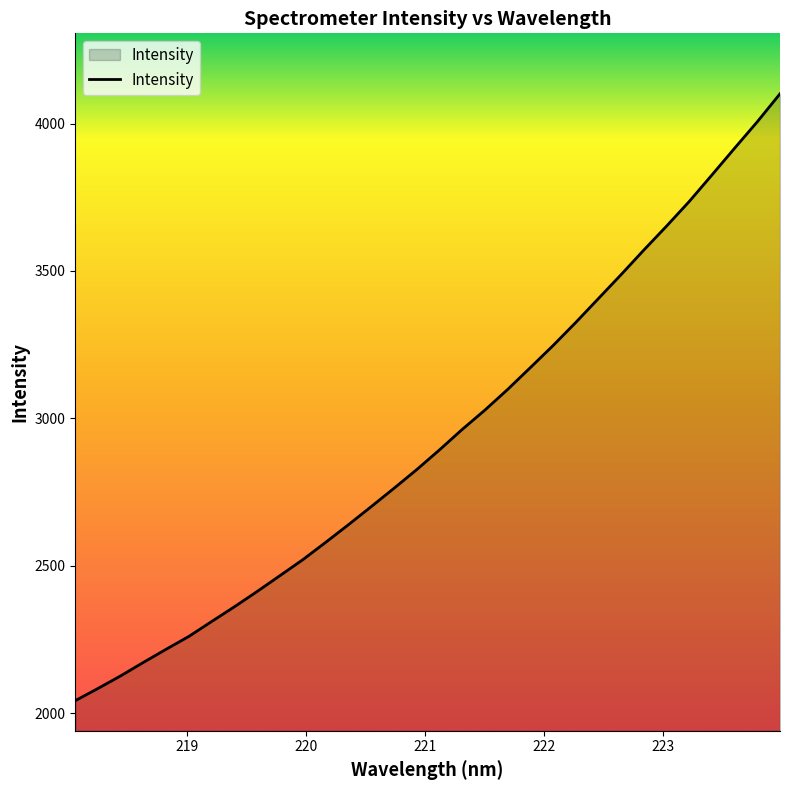

What is the difference between the maximum and minimum values?

2058.7